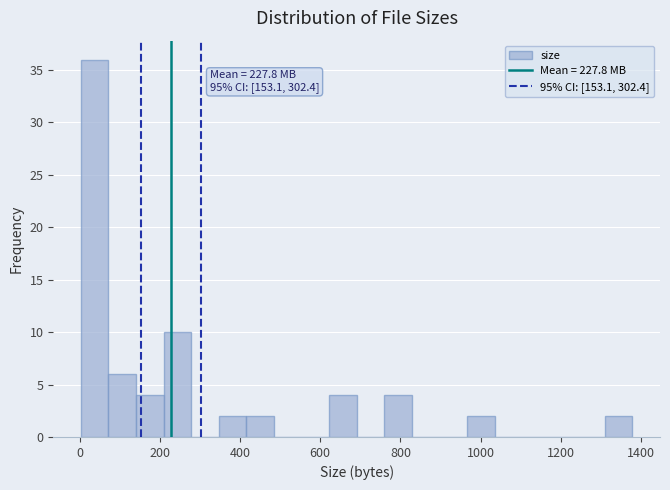

Read against the x-axis, roughly where is the centre of the tallest bar?

40